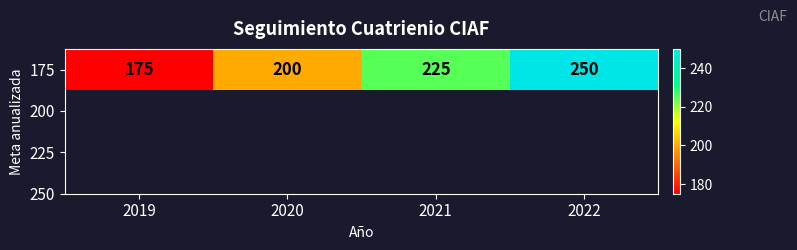

What is the greatest value displayed?

250